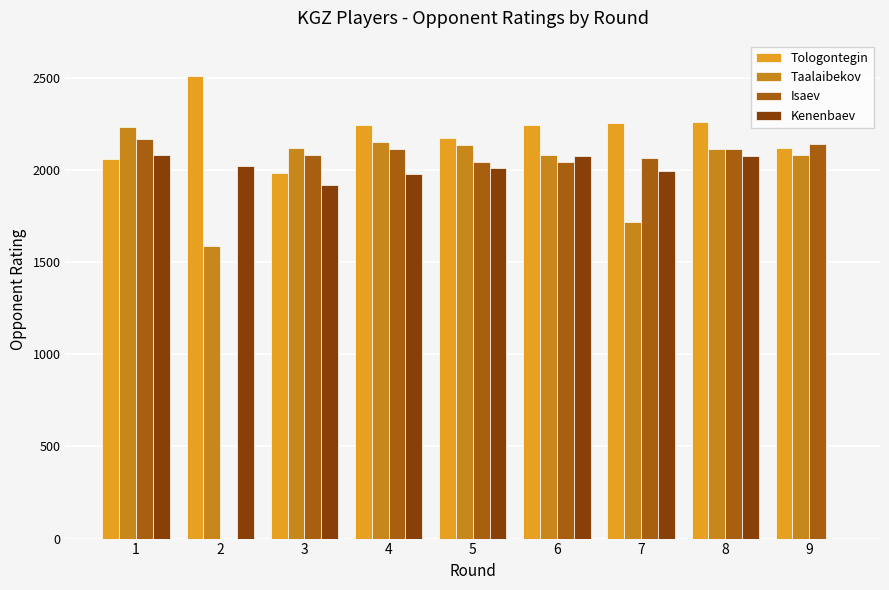

What is the highest value of the Tologontegin series?

2507